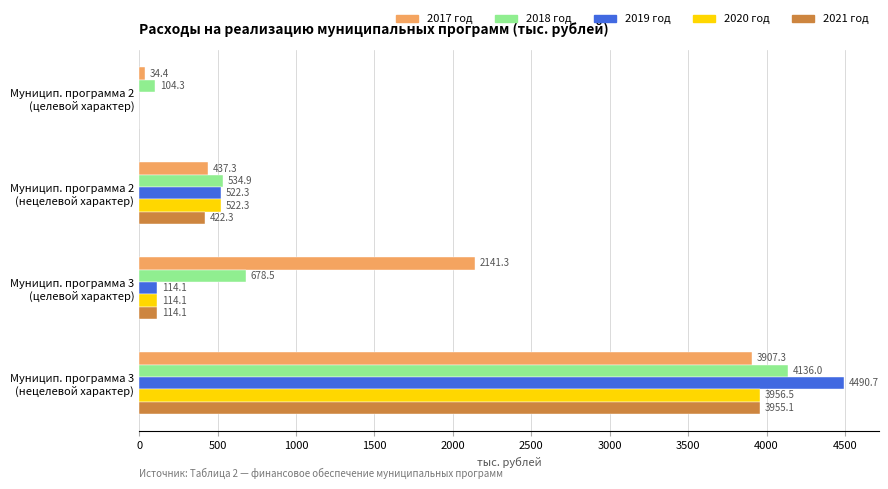

What is the sum of all 2019 год values?

5127.1